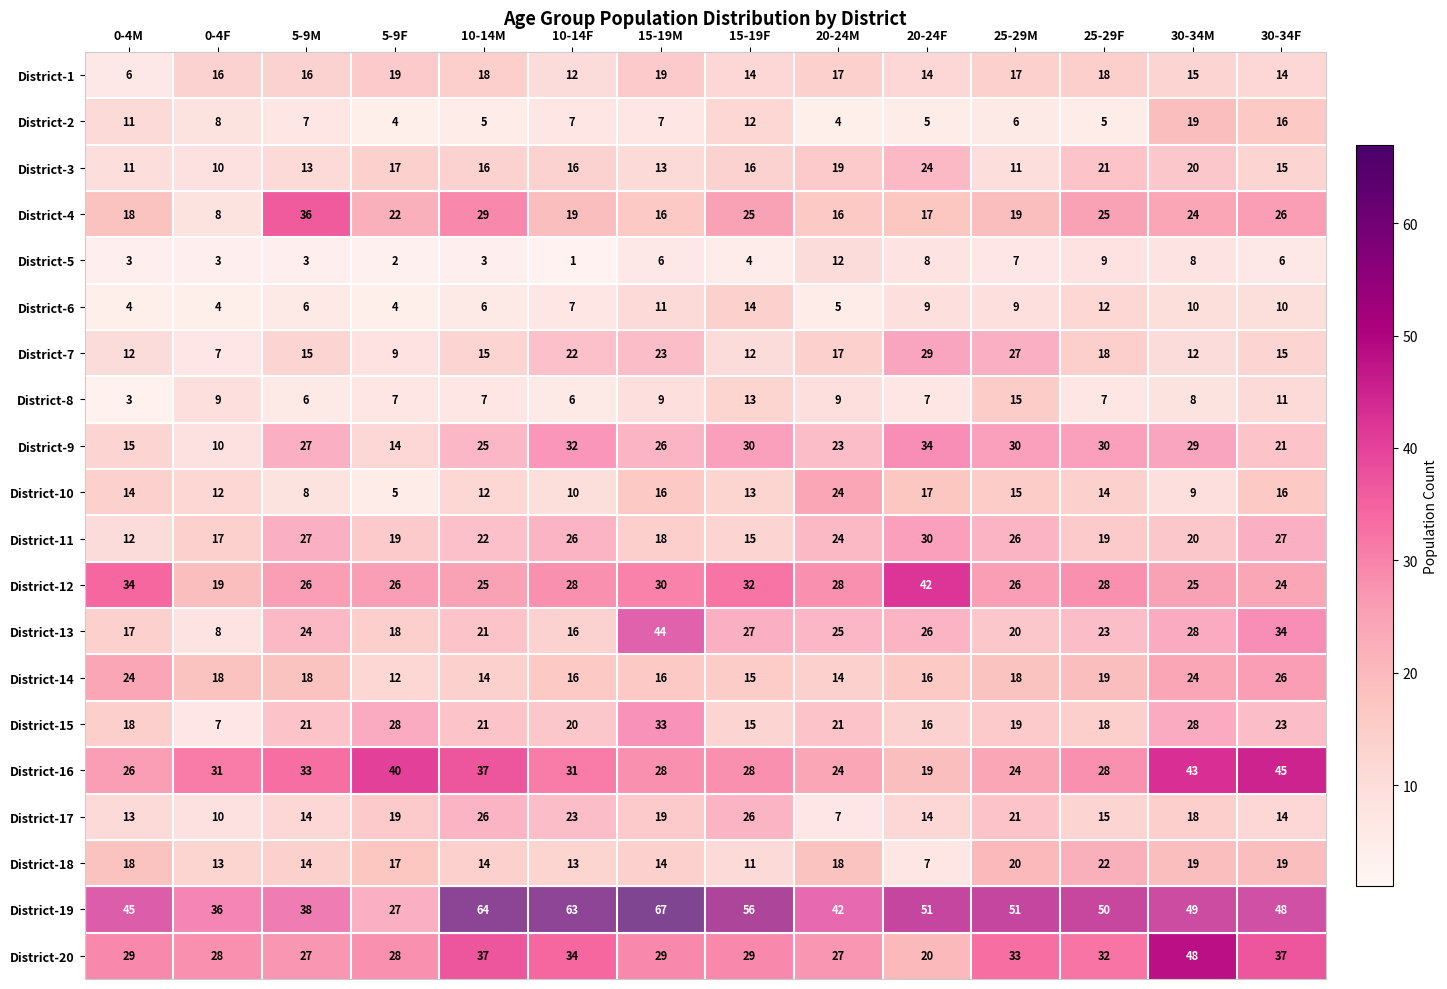

At which category is the sum across all series the highest?

30-34M